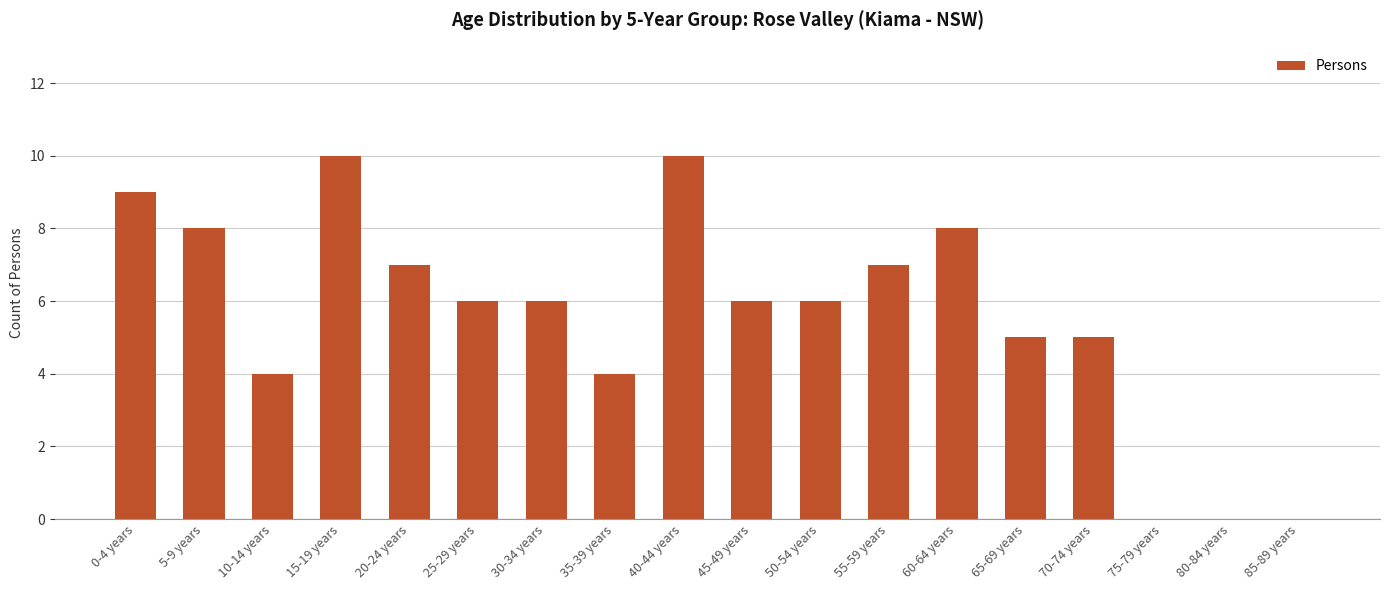

The value at 35-39 years is 4. True or false?

True